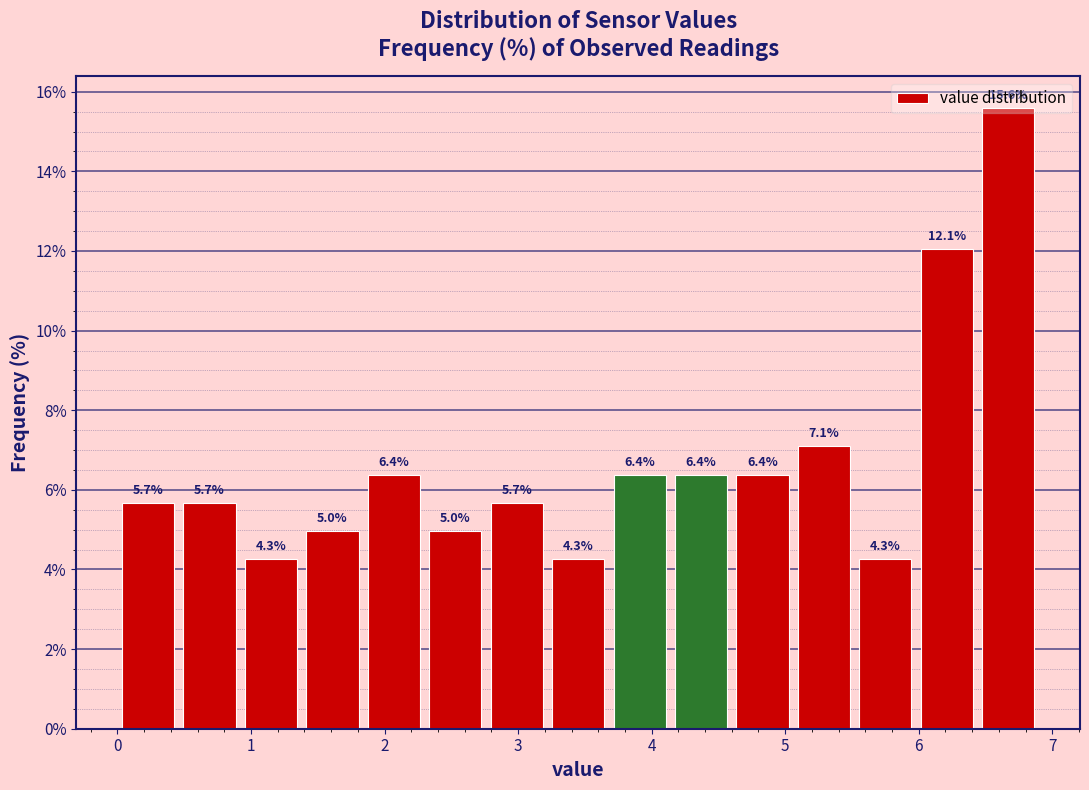

How tall is the bar that spans 5.98 to 6.44 on the x-axis? The bar edges are not printed on the chart, so give them approximately, as read against the axis.

12.1